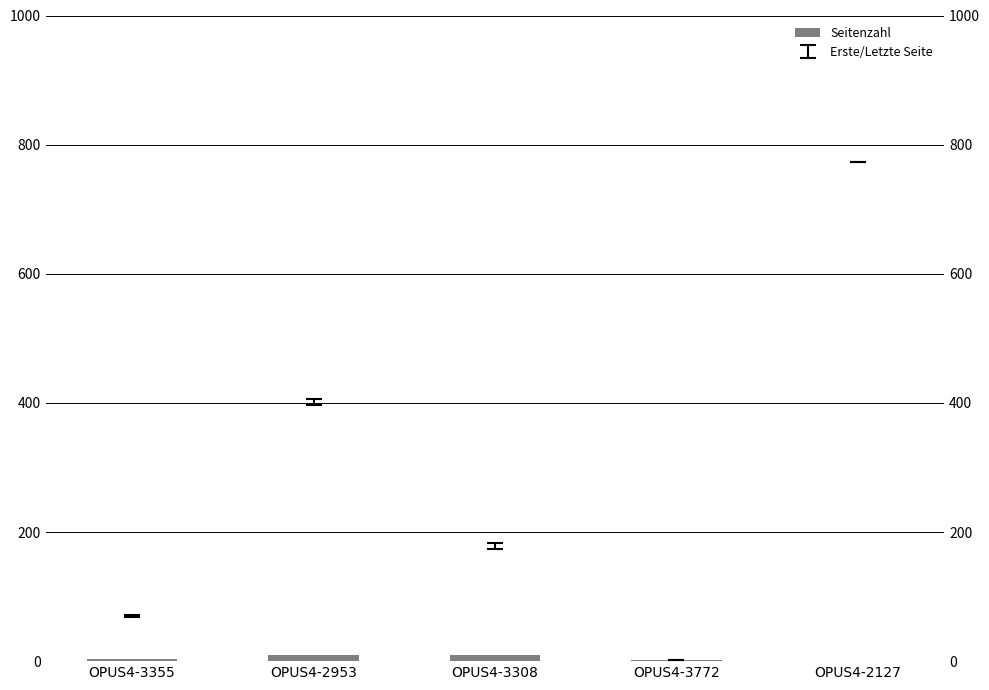

What is the change in value from OPUS4-3355 to OPUS4-3308?

+6